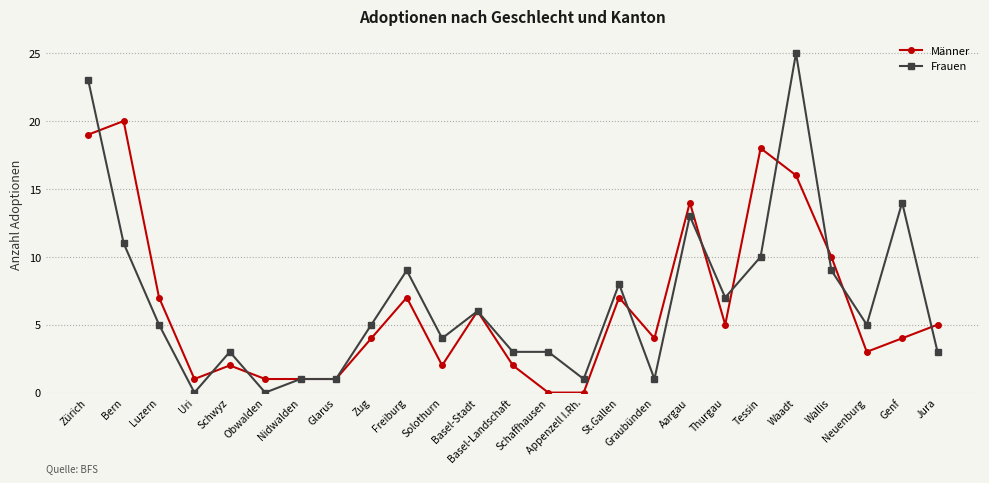

After their last crossing, which series has the higher values: Frauen or Männer?

Männer